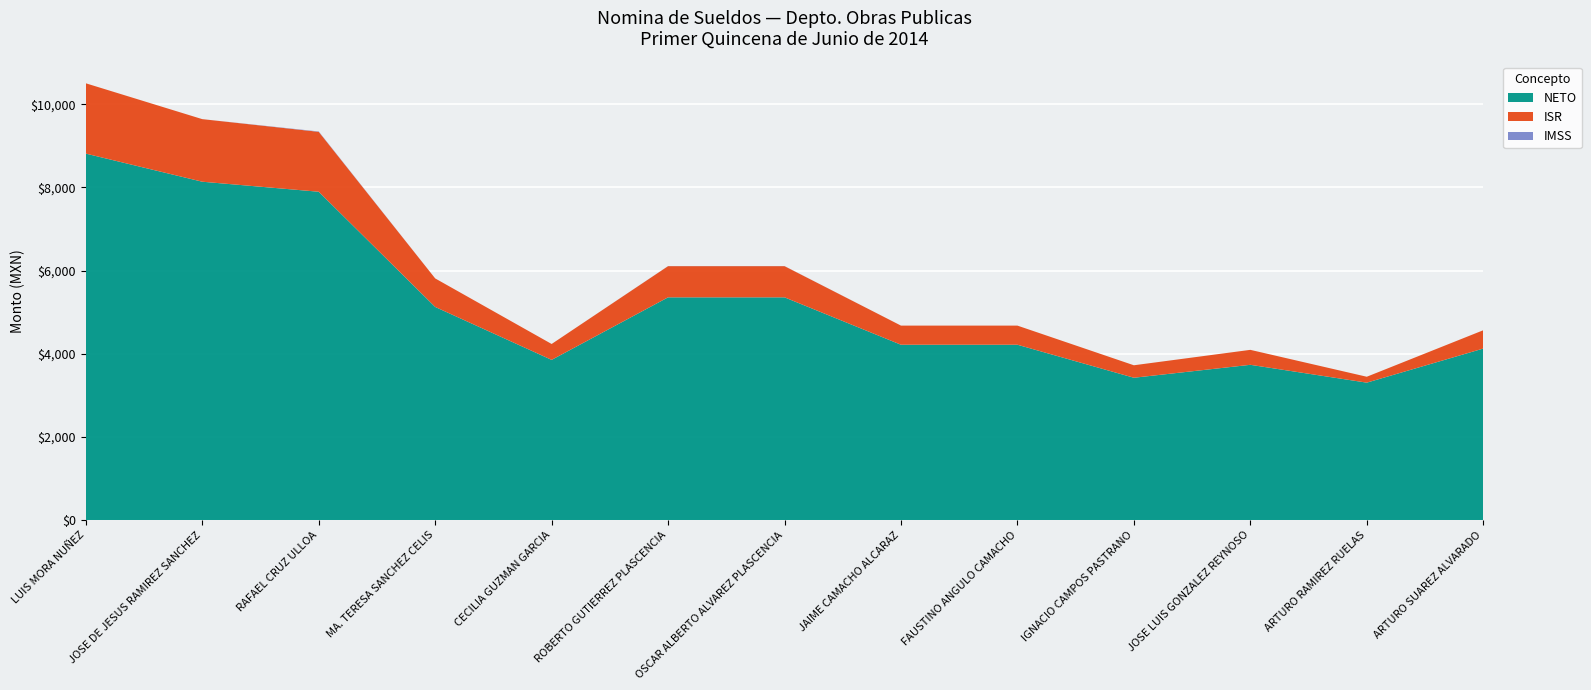

Reading left to right, transcribe all the data shown in this chart.

NETO: LUIS MORA NUÑEZ=8813	JOSE DE JESUS RAMIREZ SANCHEZ=8137	RAFAEL CRUZ ULLOA=7896	MA. TERESA SANCHEZ CELIS=5125	CECILIA GUZMAN GARCIA=3852	ROBERTO GUTIERREZ PLASCENCIA=5356	OSCAR ALBERTO ALVAREZ PLASCENCIA=5356	JAIME CAMACHO ALCARAZ=4216	FAUSTINO ANGULO CAMACHO=4216	IGNACIO CAMPOS PASTRANO=3422	JOSE LUIS GONZALEZ REYNOSO=3733	ARTURO RAMIREZ RUELAS=3304	ARTURO SUAREZ ALVARADO=4124
ISR: LUIS MORA NUÑEZ=1691	JOSE DE JESUS RAMIREZ SANCHEZ=1505	RAFAEL CRUZ ULLOA=1441	MA. TERESA SANCHEZ CELIS=686	CECILIA GUZMAN GARCIA=382	ROBERTO GUTIERREZ PLASCENCIA=750	OSCAR ALBERTO ALVAREZ PLASCENCIA=750	JAIME CAMACHO ALCARAZ=460	FAUSTINO ANGULO CAMACHO=460	IGNACIO CAMPOS PASTRANO=300	JOSE LUIS GONZALEZ REYNOSO=360	ARTURO RAMIREZ RUELAS=142	ARTURO SUAREZ ALVARADO=440
IMSS: LUIS MORA NUÑEZ=0	JOSE DE JESUS RAMIREZ SANCHEZ=0	RAFAEL CRUZ ULLOA=9	MA. TERESA SANCHEZ CELIS=0	CECILIA GUZMAN GARCIA=0	ROBERTO GUTIERREZ PLASCENCIA=2	OSCAR ALBERTO ALVAREZ PLASCENCIA=2	JAIME CAMACHO ALCARAZ=0	FAUSTINO ANGULO CAMACHO=0	IGNACIO CAMPOS PASTRANO=0	JOSE LUIS GONZALEZ REYNOSO=0	ARTURO RAMIREZ RUELAS=0	ARTURO SUAREZ ALVARADO=0